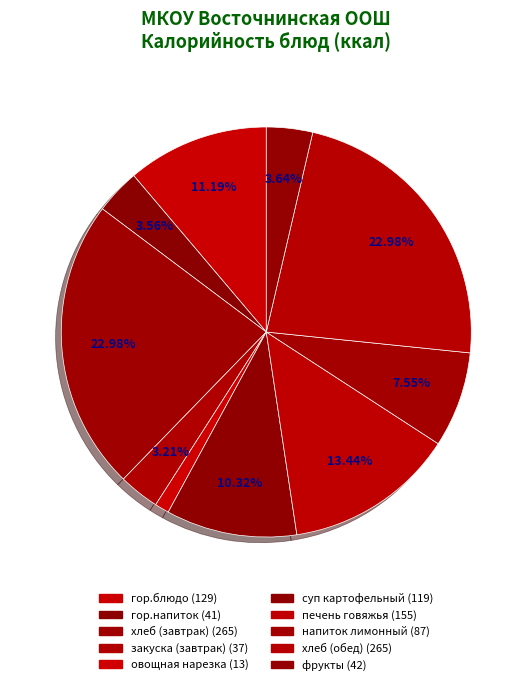

To the nearest percent, what is the average slice percentage?

10%